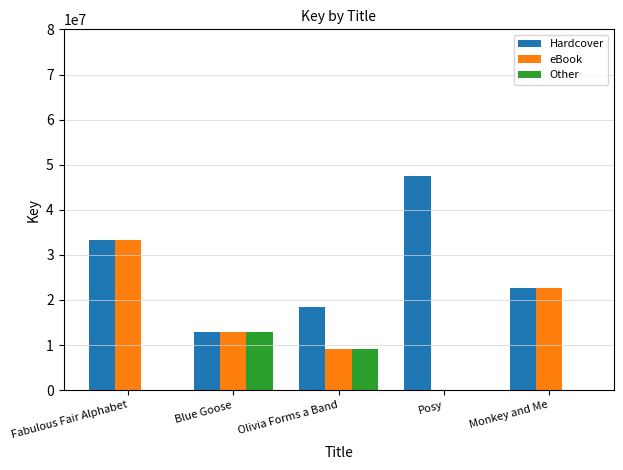

At which category is the sum across all series the highest?

Fabulous Fair Alphabet